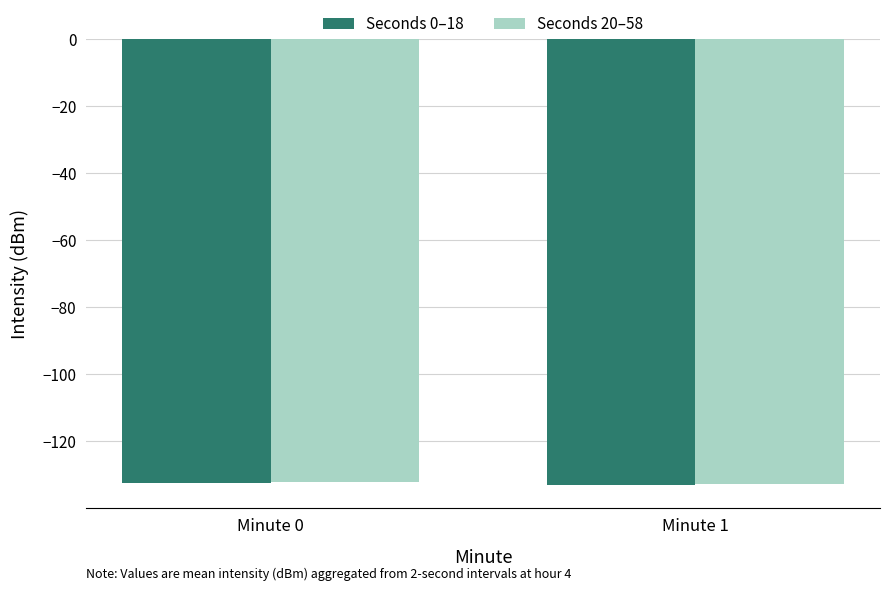

How many bars are there in total?

4